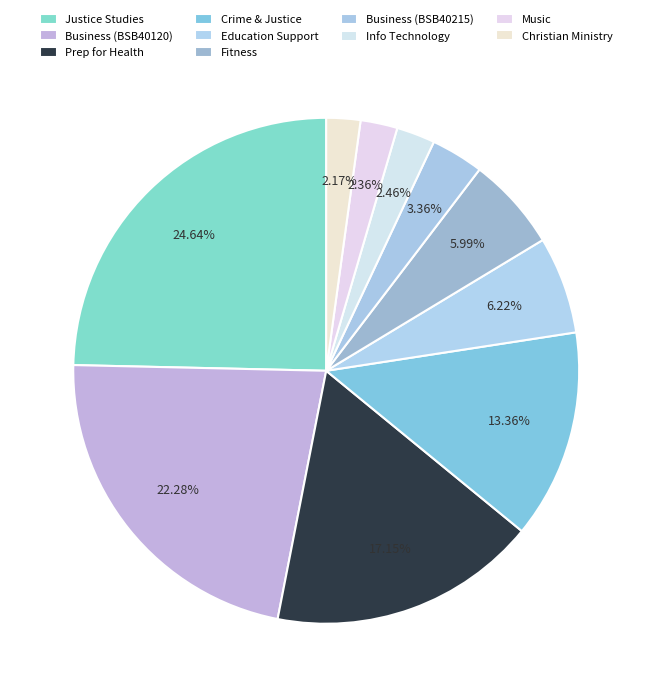

What is the smallest slice in the pie chart?

Certificate IV in Christian Ministry